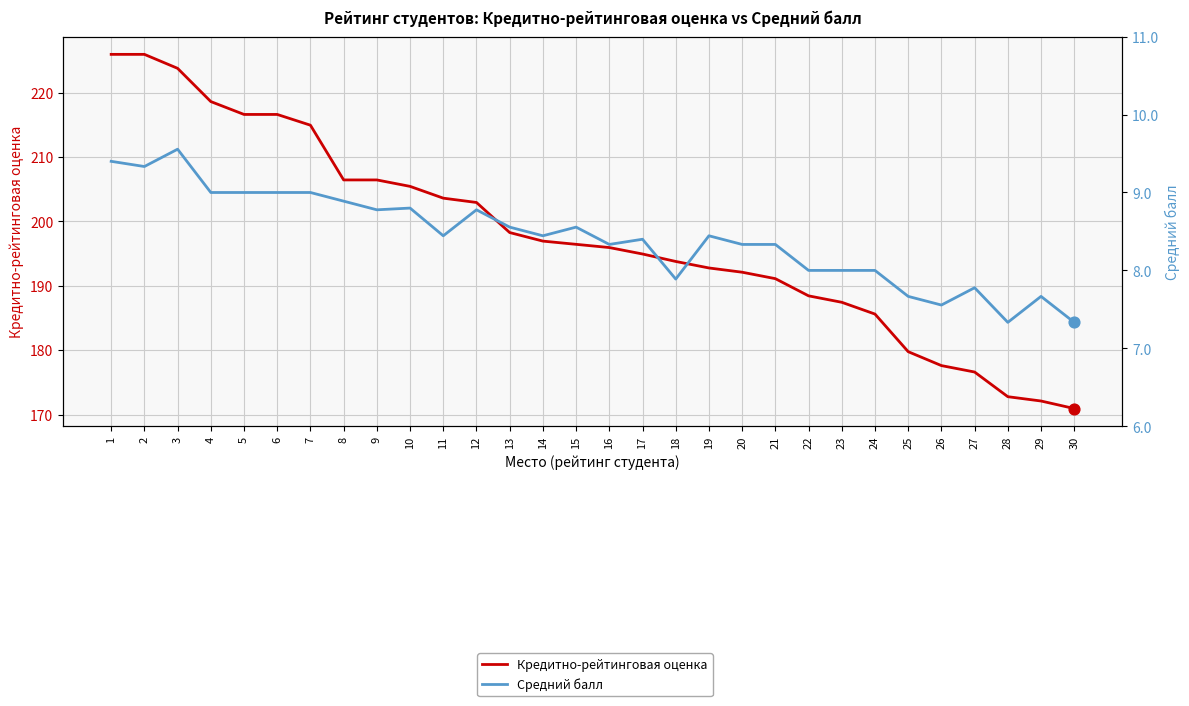

What is the total value across all series at 27?

184.4